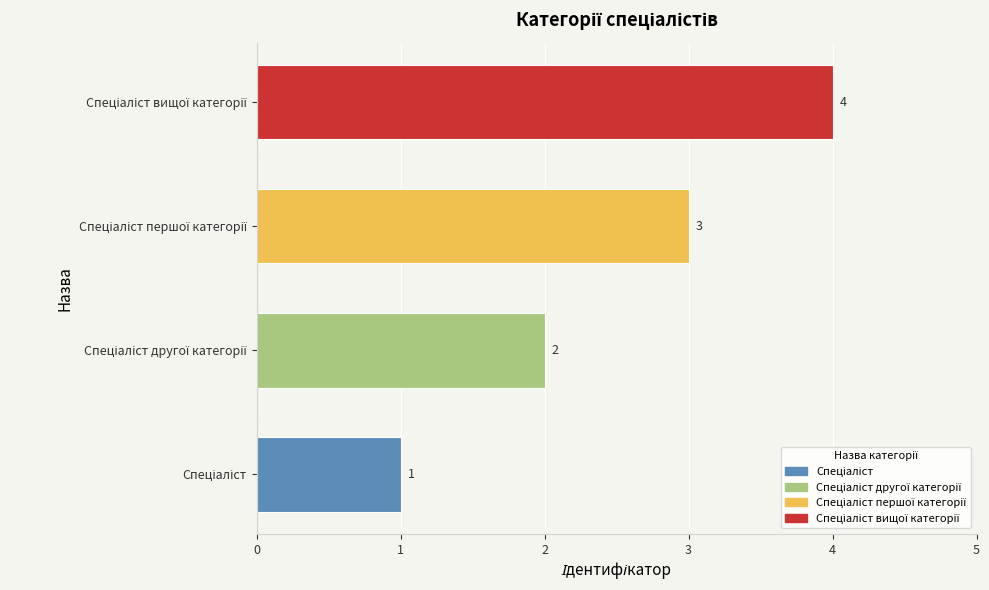

What is the difference between the maximum and minimum values?

3